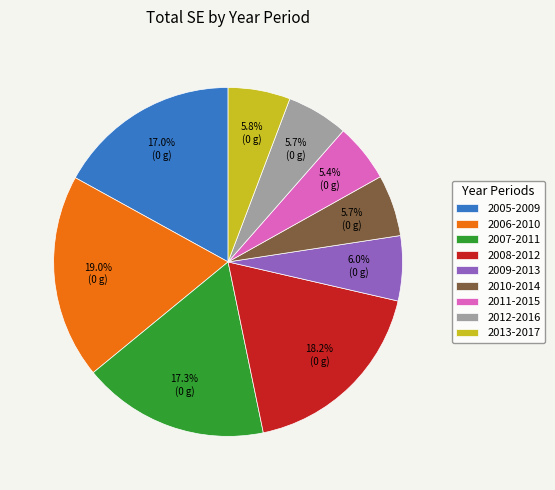

Is there any slice that represents more than half of the pie?

No